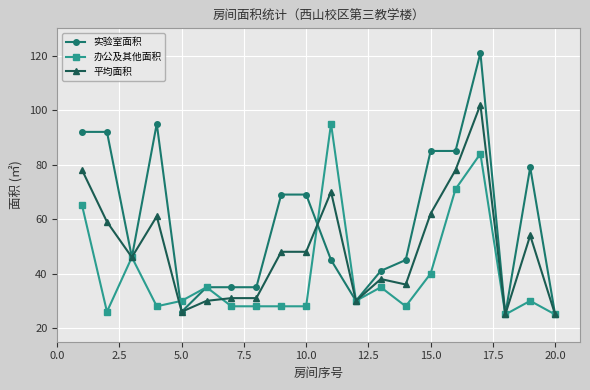

Which series has the widest spread of values?

实验室面积